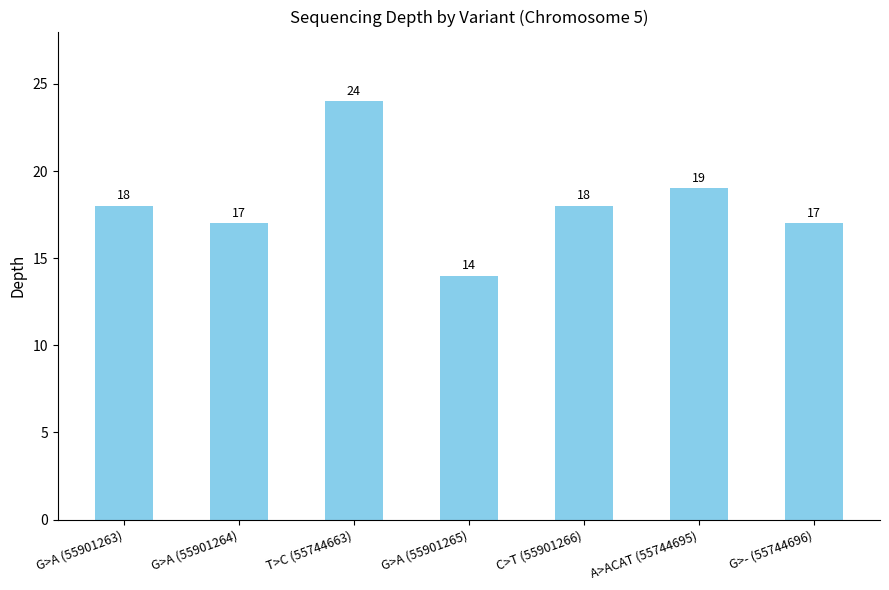

What is the label of the 6th bar from the right?

G>A (55901264)